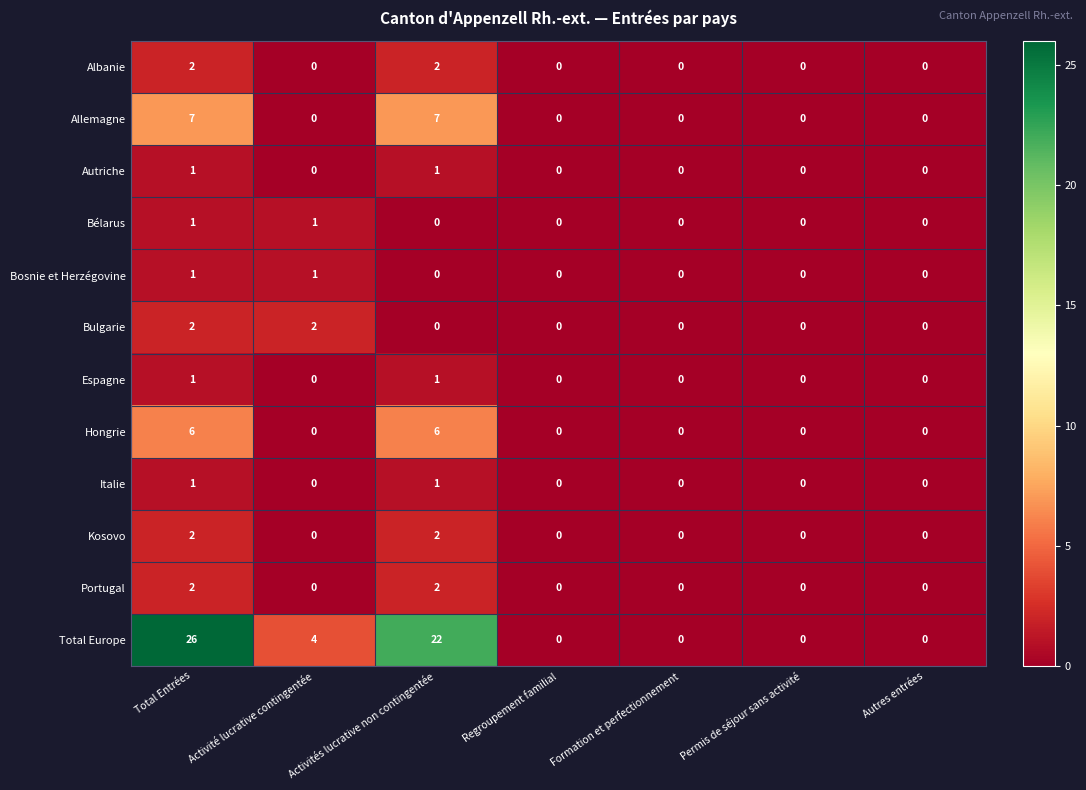

Count the Total Europe values in the range 0 to 22.

6